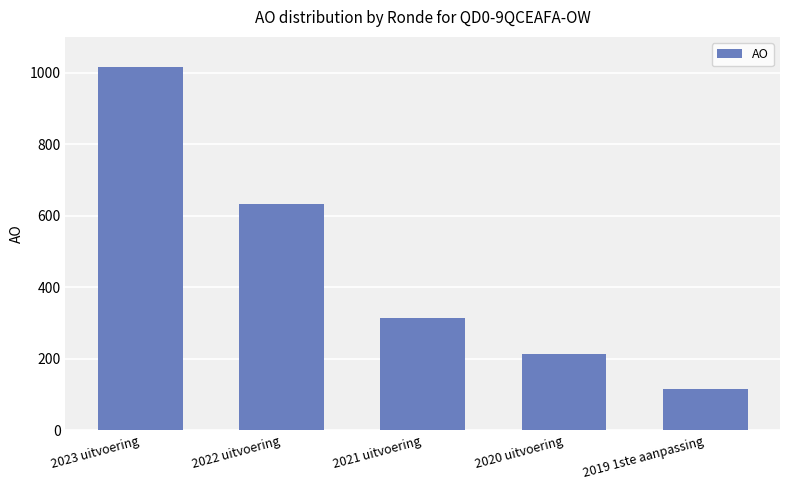

True or false: the data shows 632 at 2022 uitvoering.

True